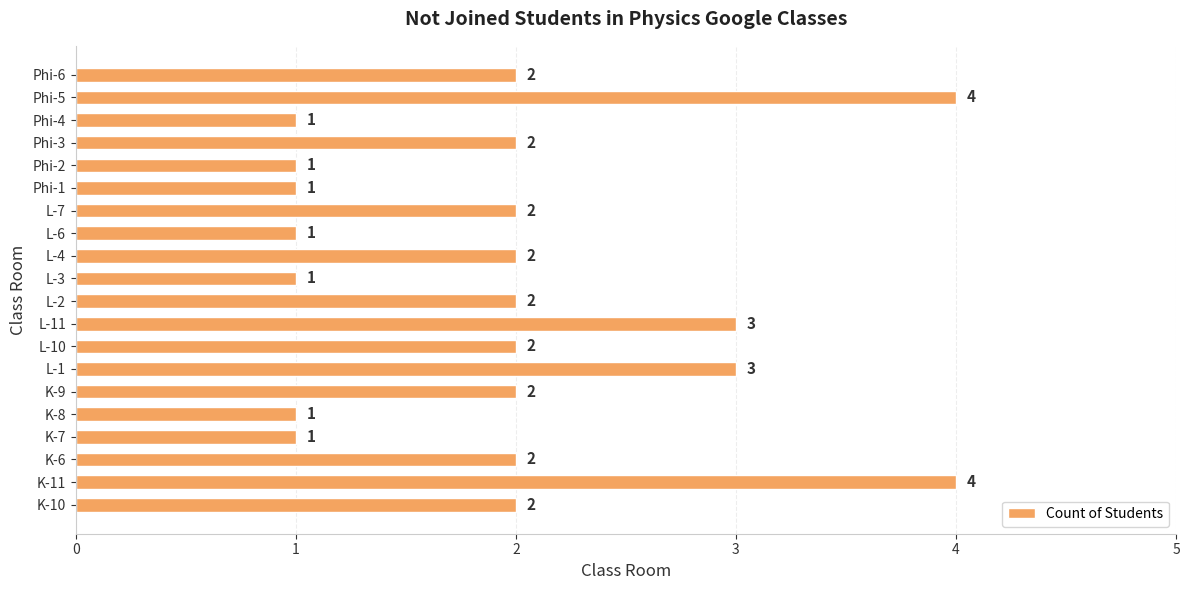

Approximately how many times larger is the value at L-4 compared to Phi-6?

1.0